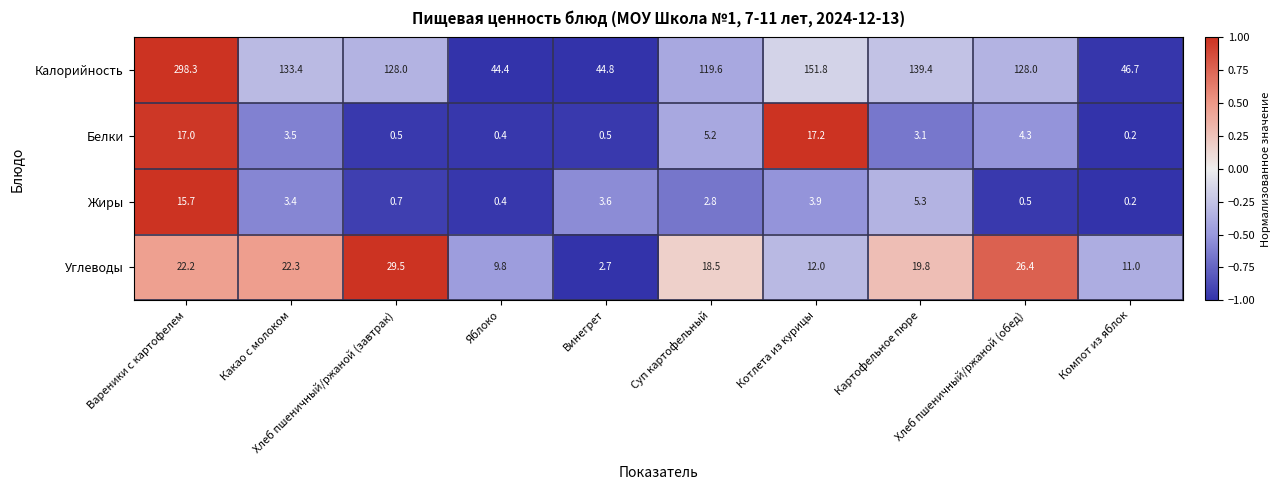

Rank the series by their maximum value, from lowest to highest.

Жиры, Белки, Углеводы, Калорийность